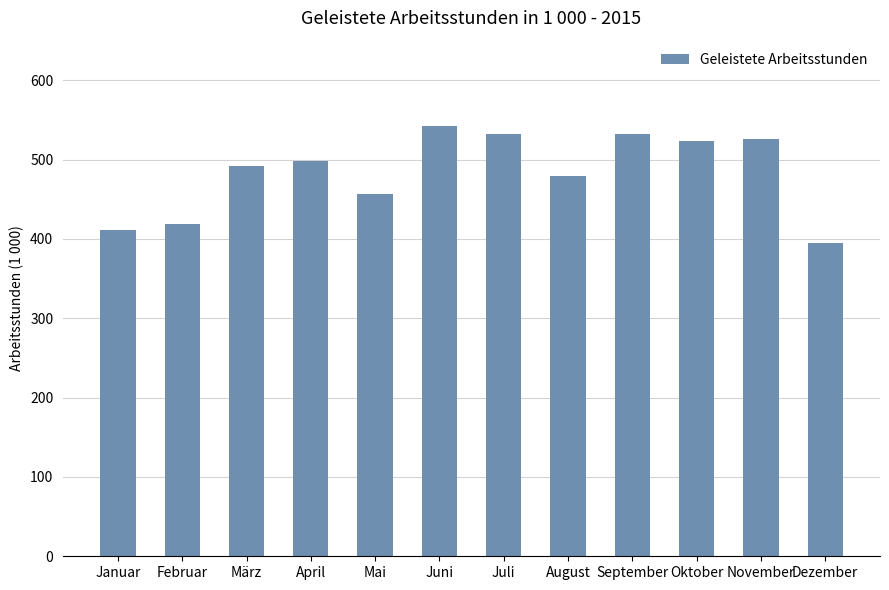

Which has a higher value, Mai or Oktober?

Oktober